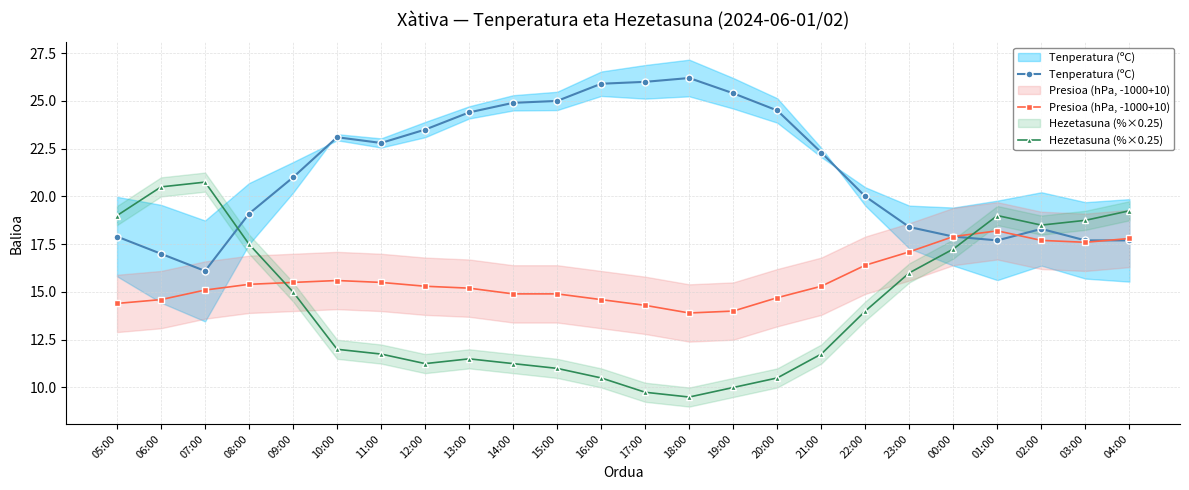

How many interior local peaks does the Tenperatura (ºC) series have?

3